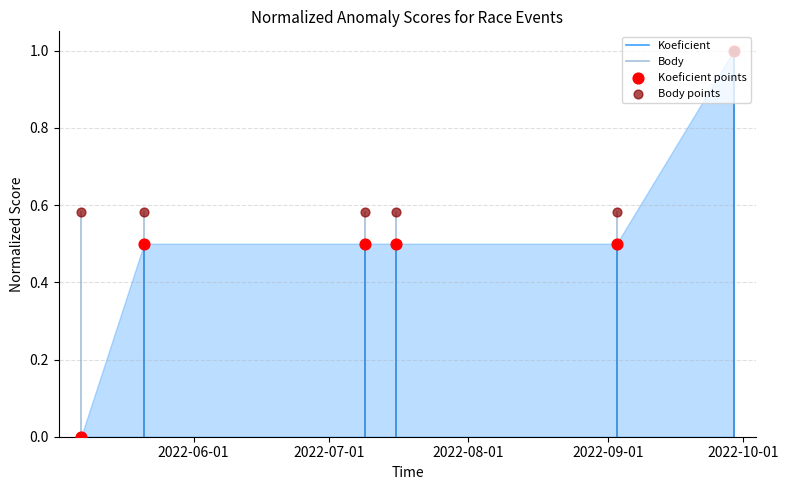

Which series contains the lowest Y value?

Koeficient